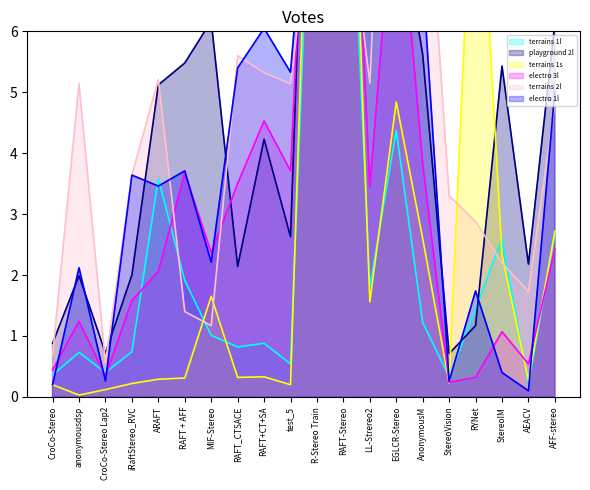

True or false: terrains 1s has a value of 0.3 at iRaftStereo_RVC.

False